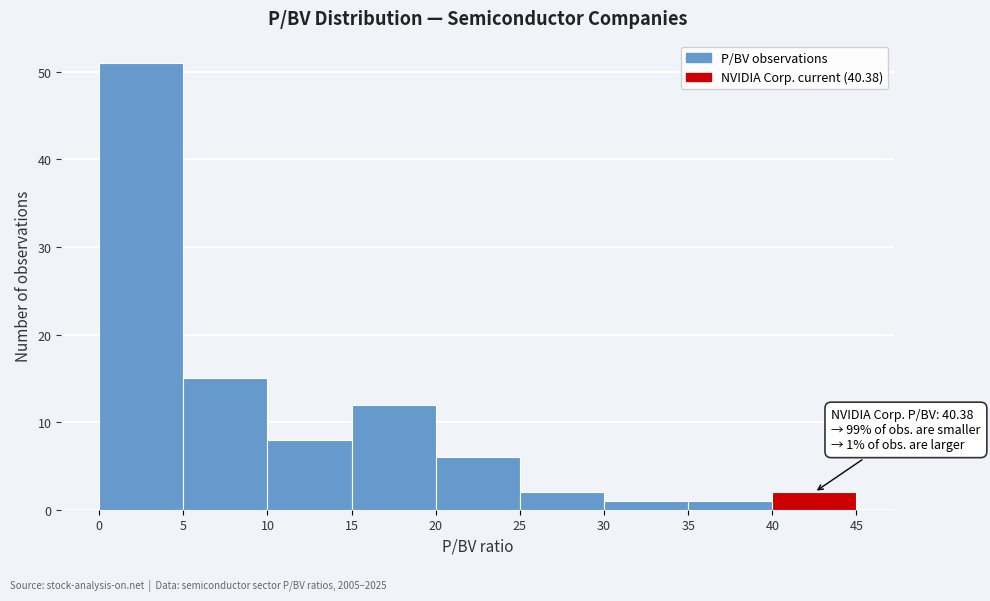

Which range on the x-axis has the tallest bar?

0 to 5